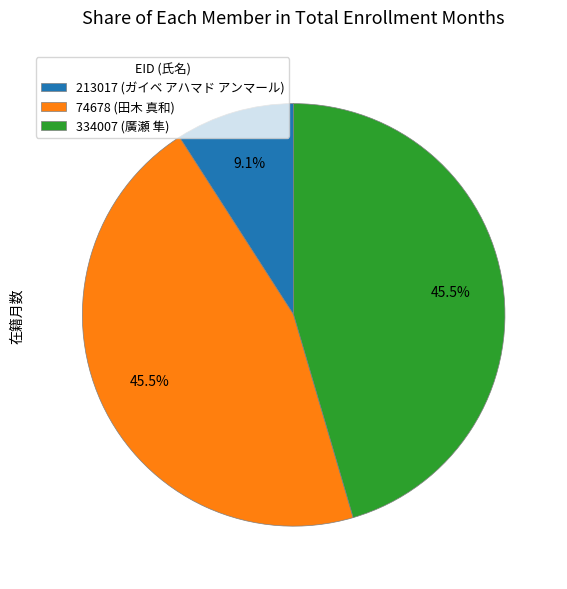

Combined, do 213017 (ガイベ アハマド アンマール) and 334007 (廣瀬 隼) account for over 50%?

Yes